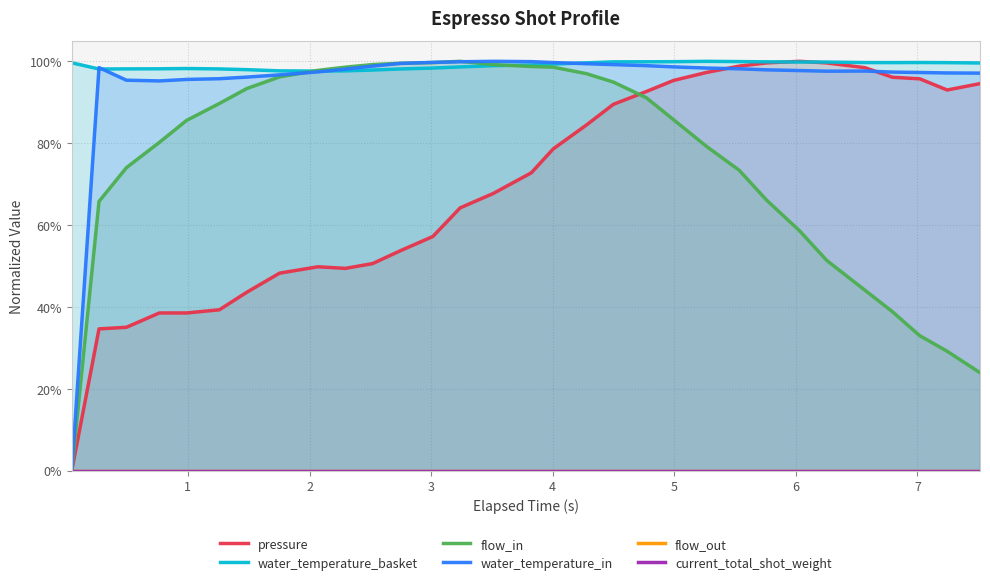

How many interior local peaks does the water_temperature_basket series have?

3